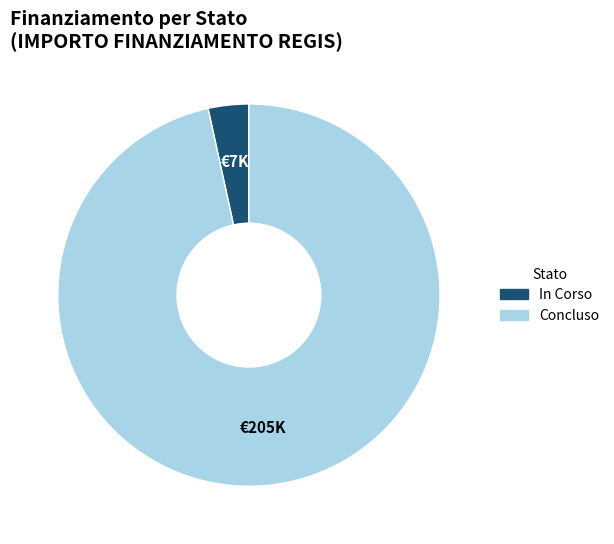

Approximately how many times larger is the value at Concluso compared to In Corso?

28.1